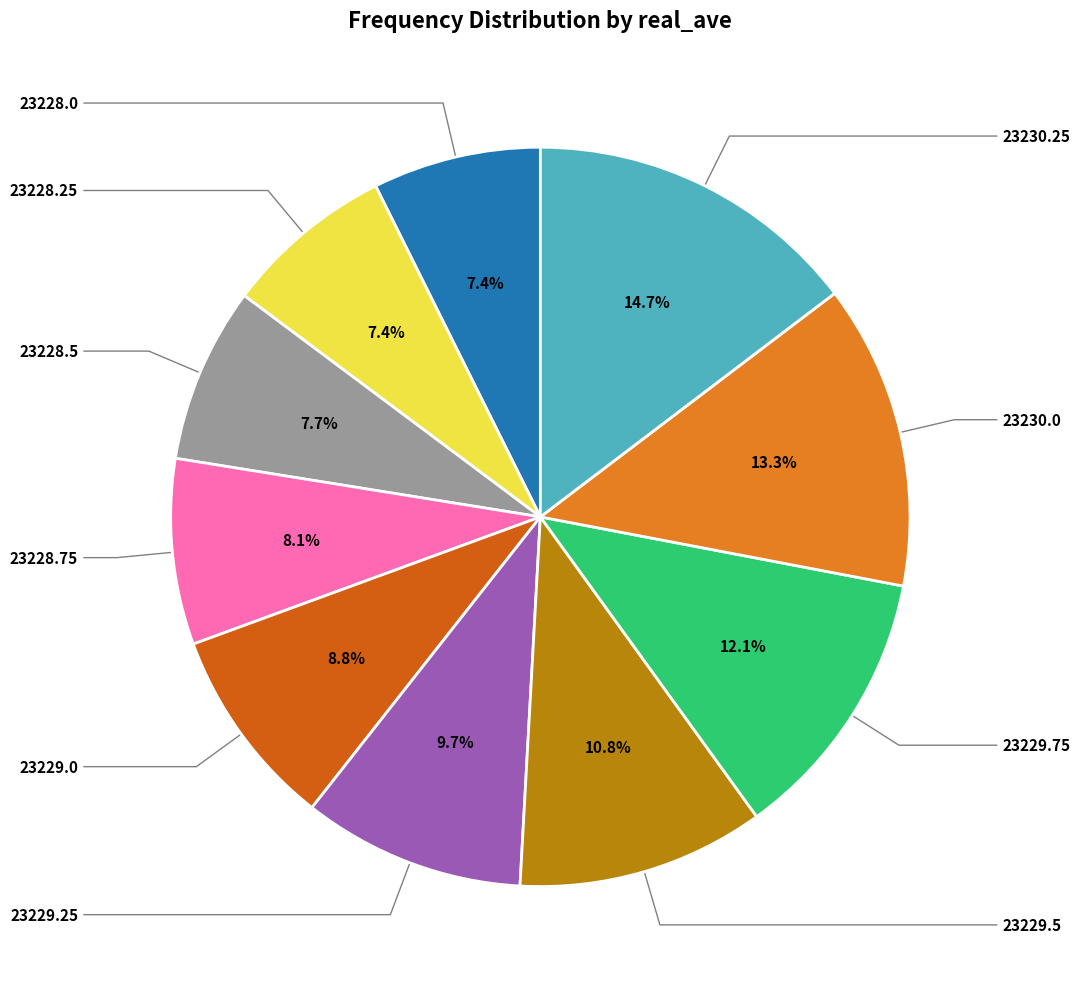

Is 23228.0 the majority of the pie?

No